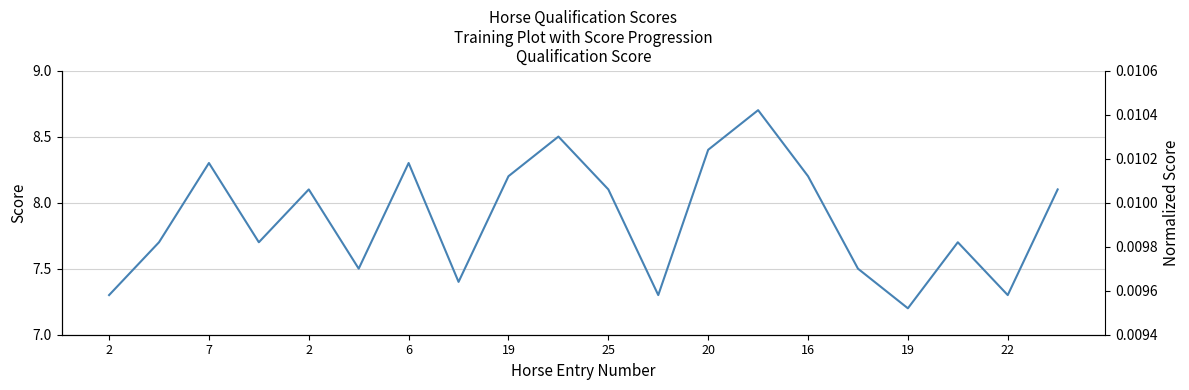

True or false: Score has a value of 2.1 at 2.

False